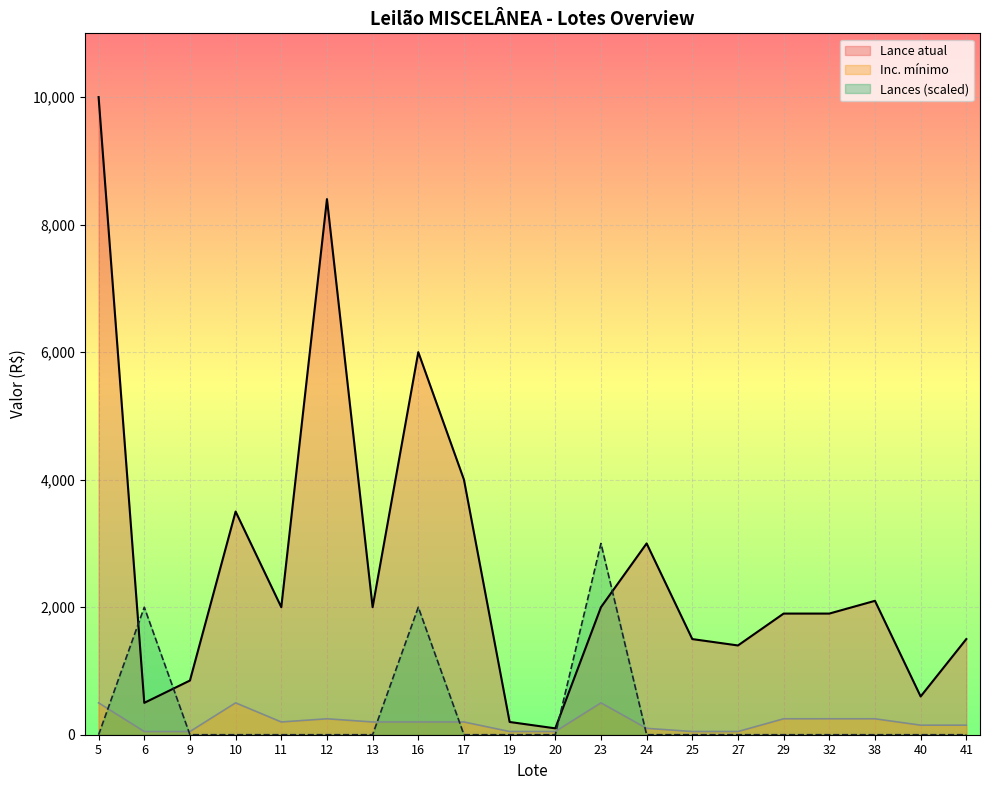

What is the total value across all series at 17?

4200